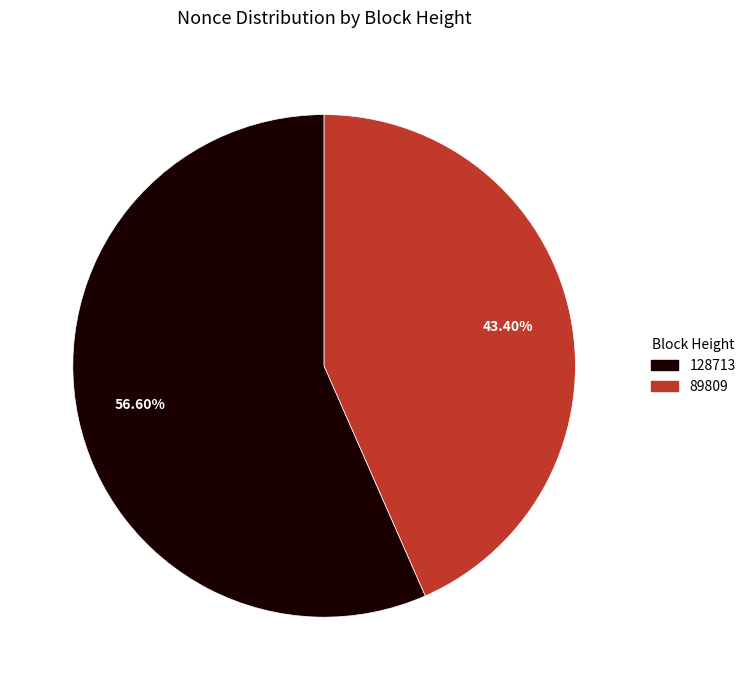

Does any single category account for the majority?

Yes